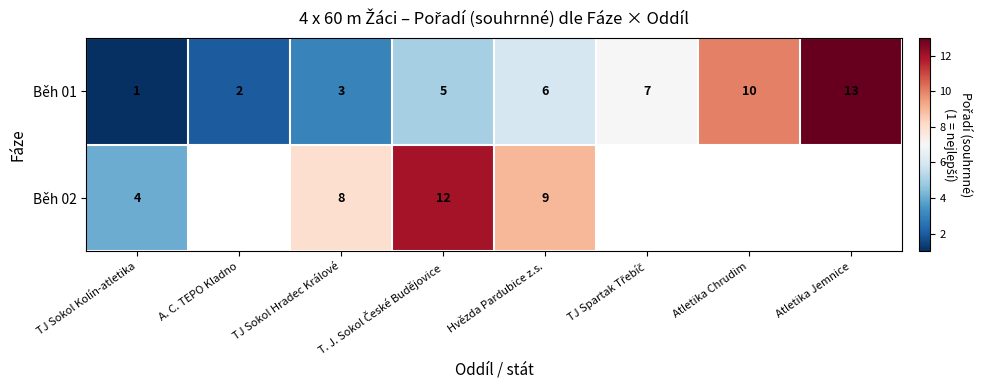

What is the spread (max minus min) of values at TJ Sokol Hradec Králové?

5